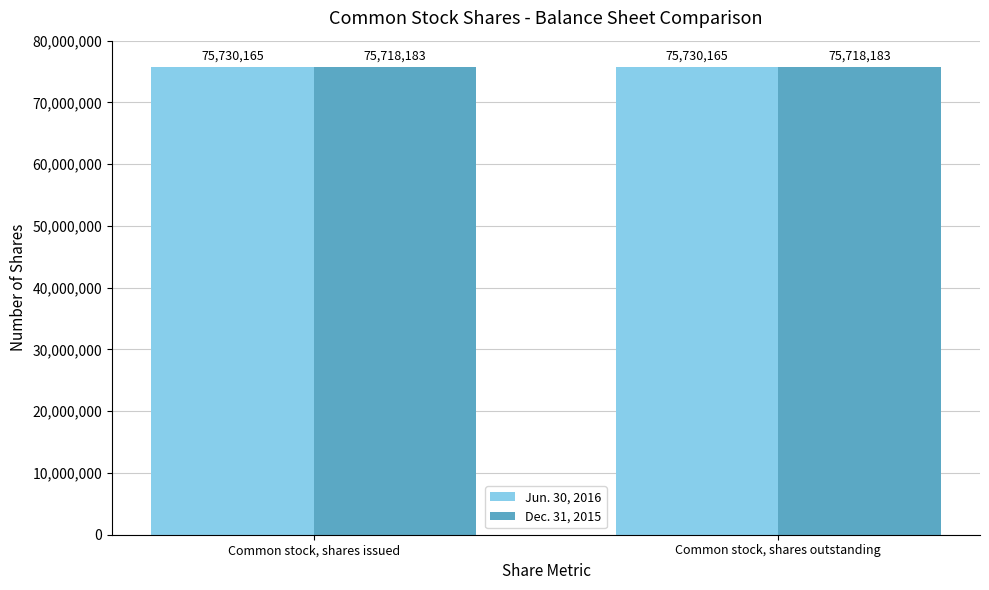

What is the value of the Jun. 30, 2016 bar at the 2nd from the left?

75730165